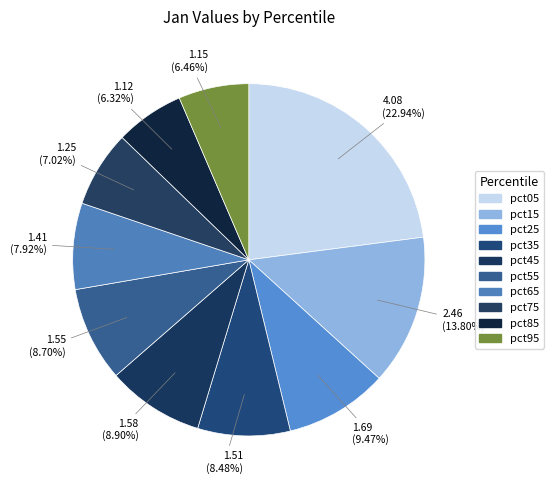

The pct45 slice represents 9% of the pie. True or false?

True